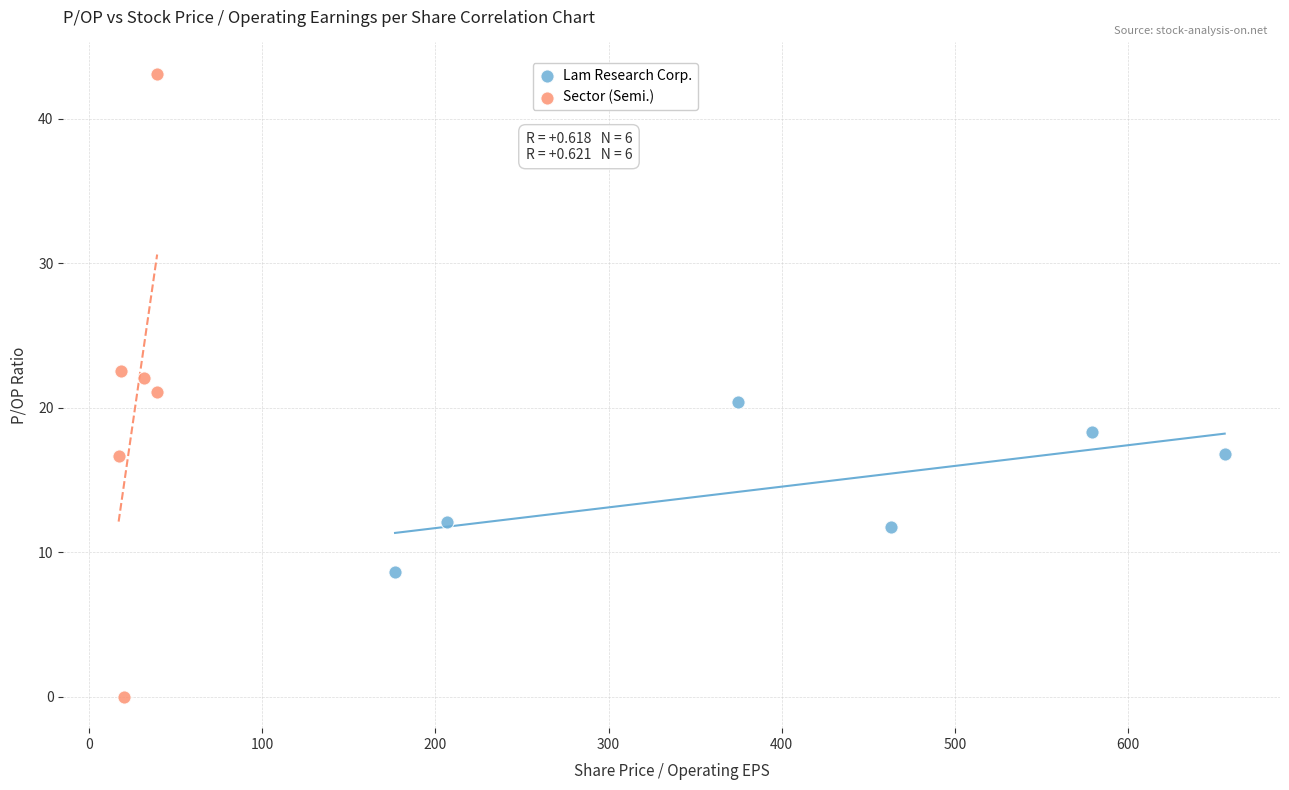

Which series has the widest spread of Y values?

Sector (Semi.)